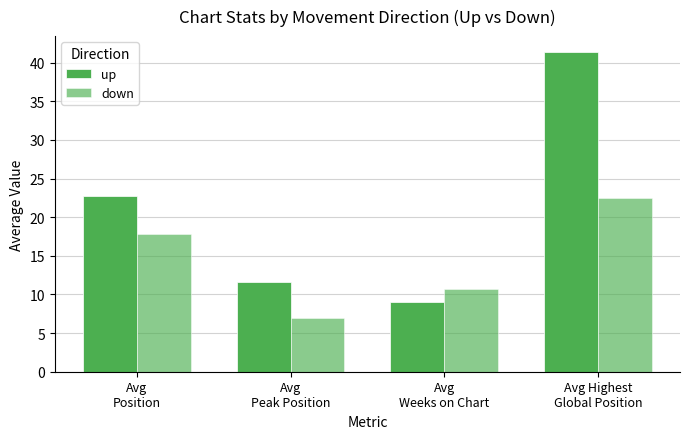

Which series has the largest range (max minus min)?

up